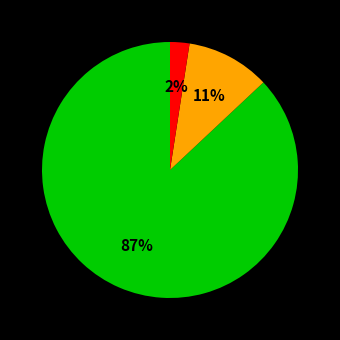

To the nearest percent, what is the average slice percentage?

33%